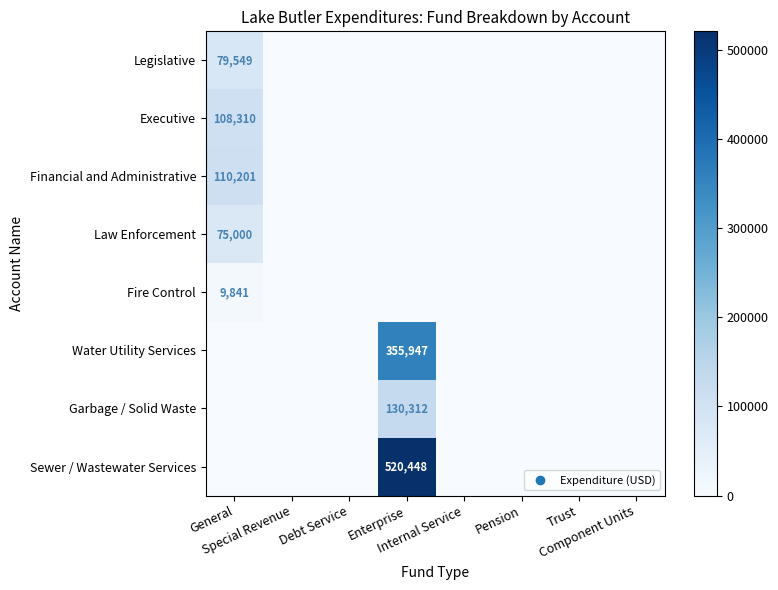

What value does the Fire Control series have at General, to the nearest 100?

9800